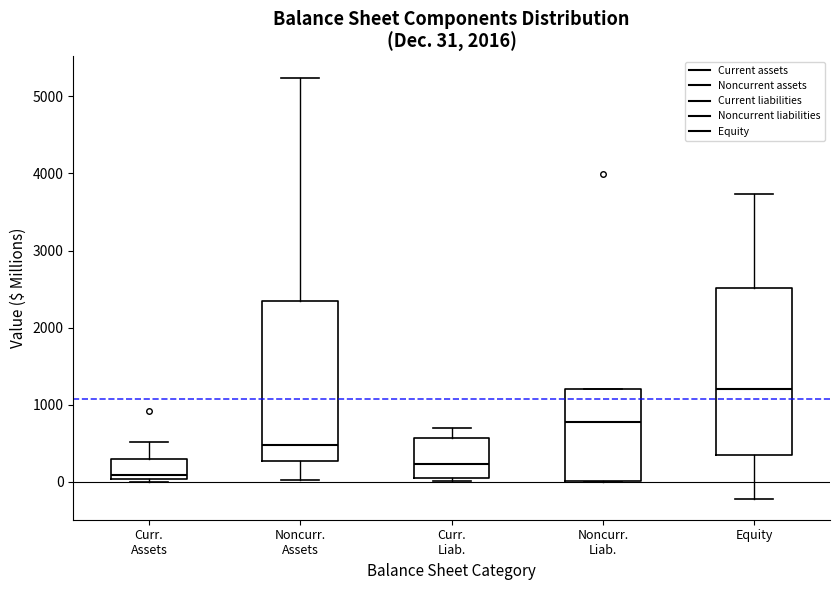

Which box's median line is the highest?

Equity